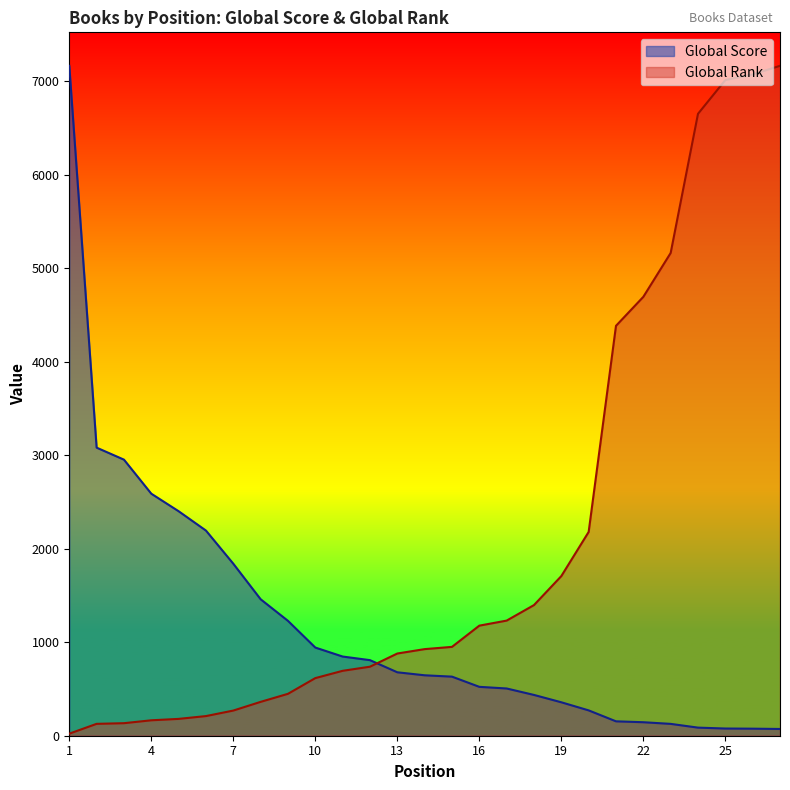

At which label is Global Score closest to 3617?

2